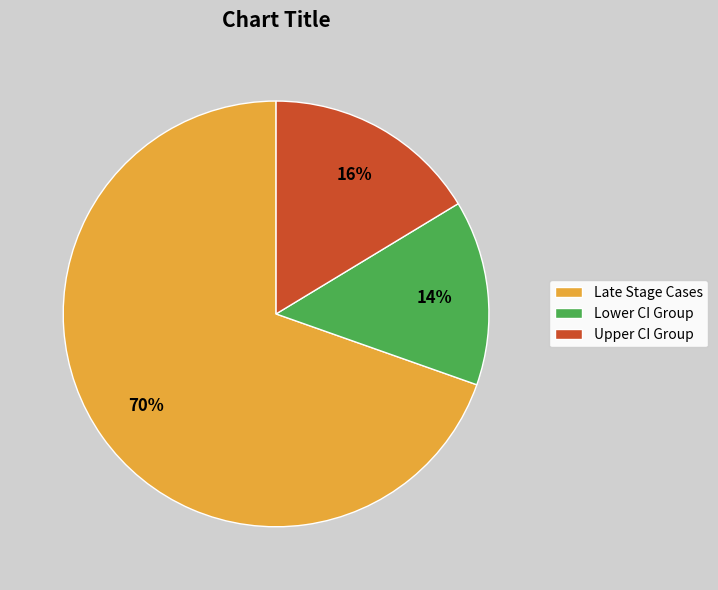

True or false: Late Stage Cases accounts for 81% of the total.

False